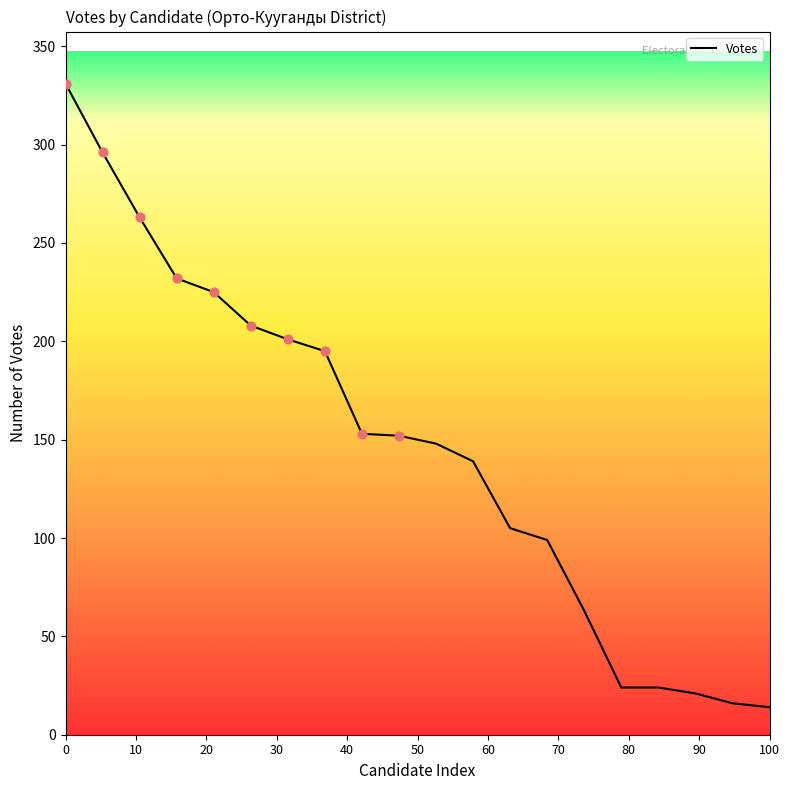

What is the maximum value shown in the chart?

331